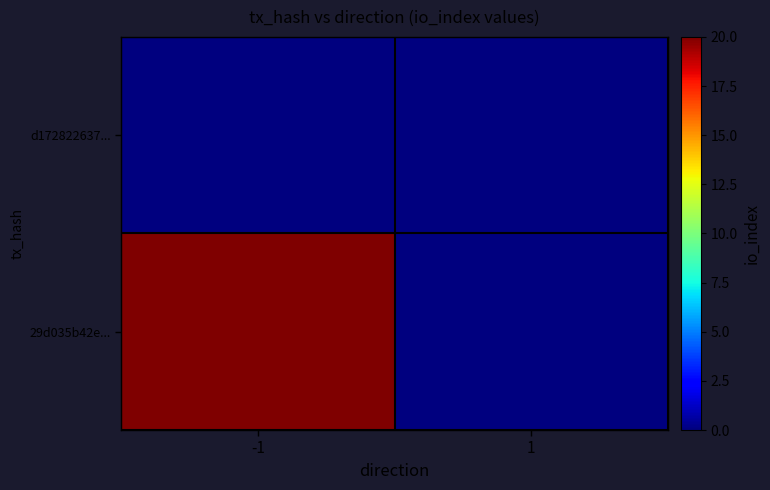

Rank the series at -1 from highest to lowest value.

29d035b42e..., d172822637...